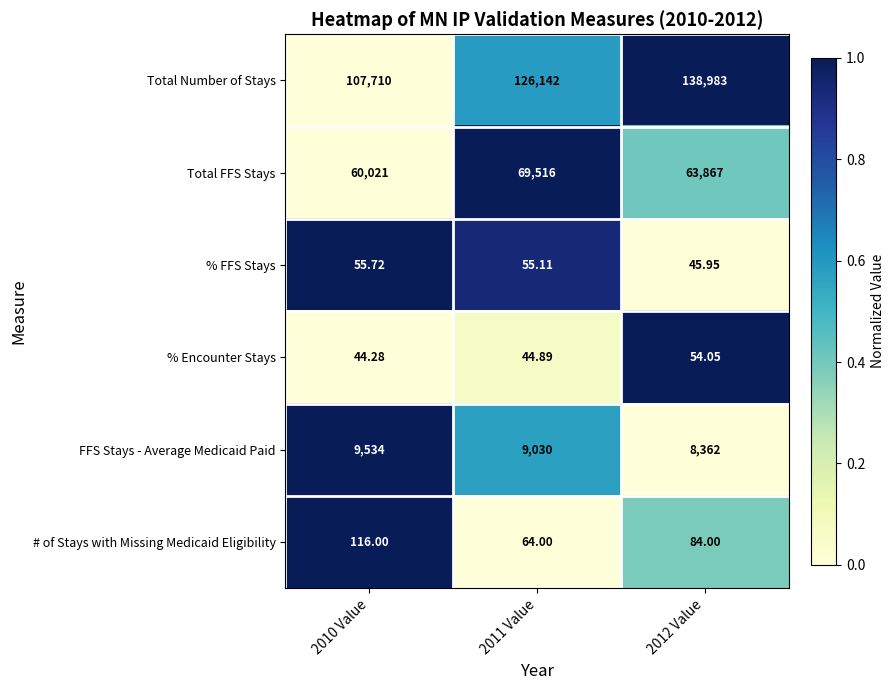

How many series are shown in this chart?

6